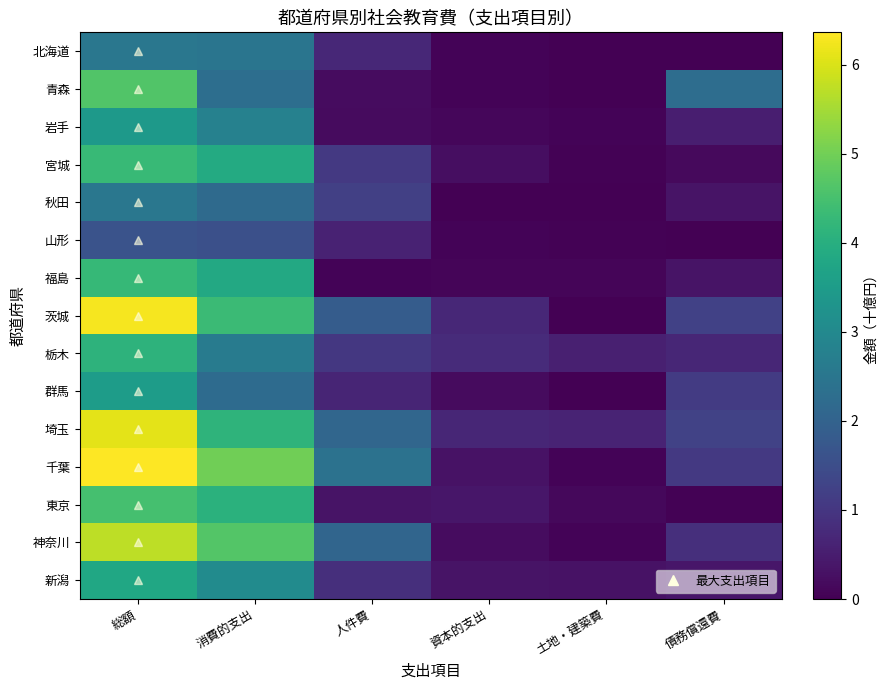

How many distinct data groups are displayed?

15